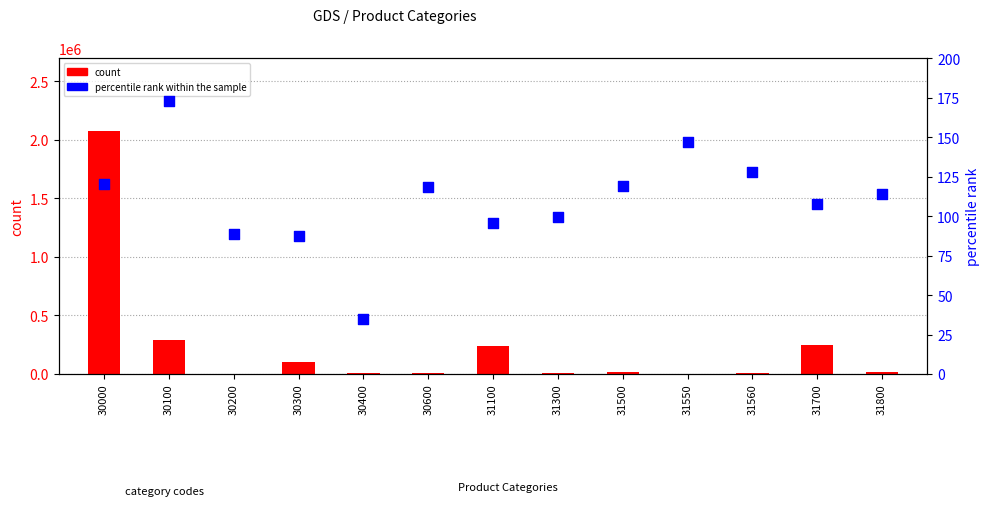

What are all the series names shown in the legend?

count, percentile rank within the sample